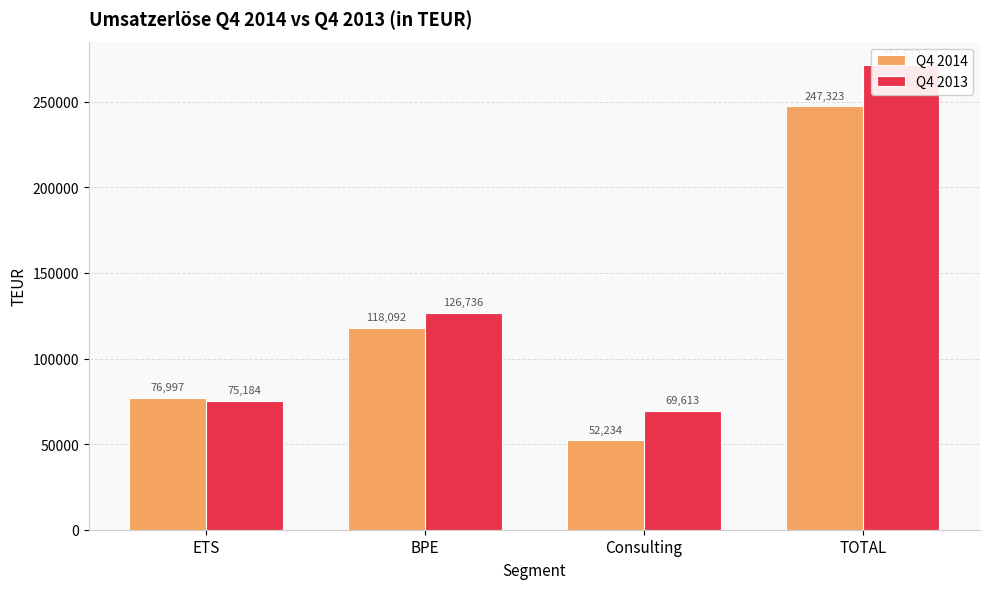

Count the number of categories in the chart.

4